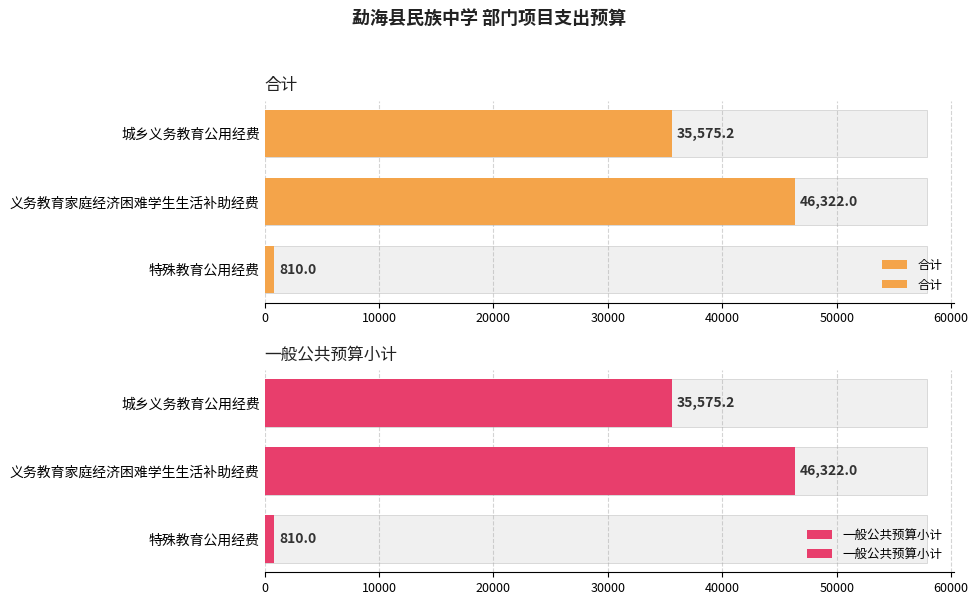

What is the minimum value for 一般公共预算小计?

810.0